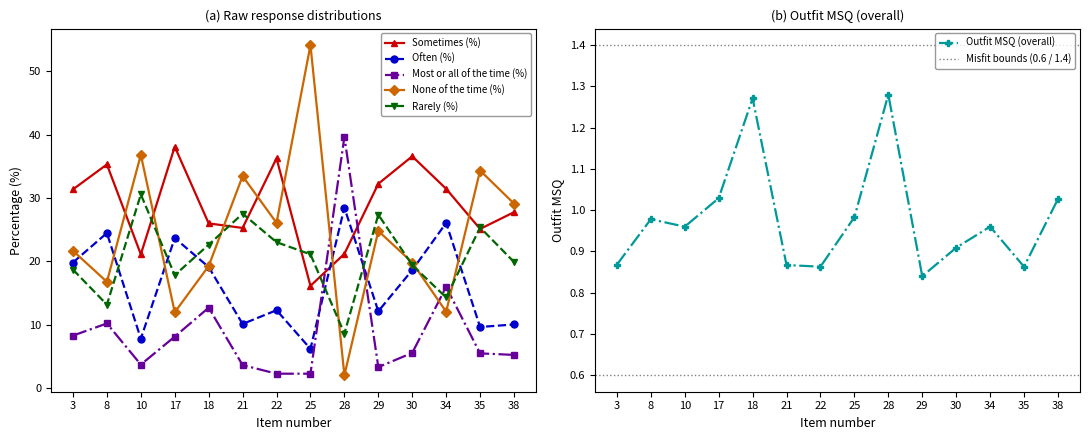

At how many categories does at least one series exceed 30?

12